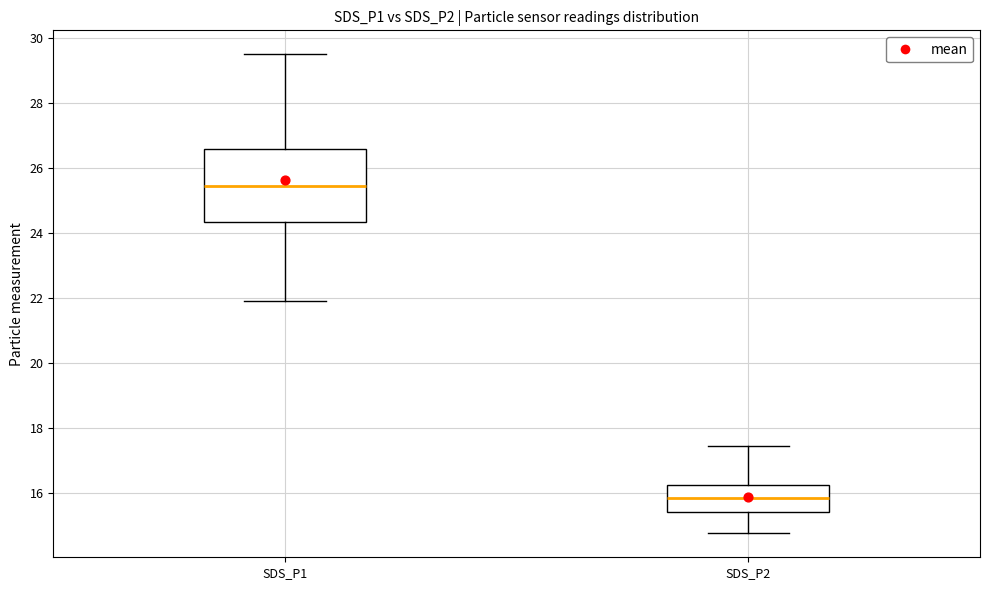

Which box is the tallest, from its lower edge to its upper edge?

SDS_P1